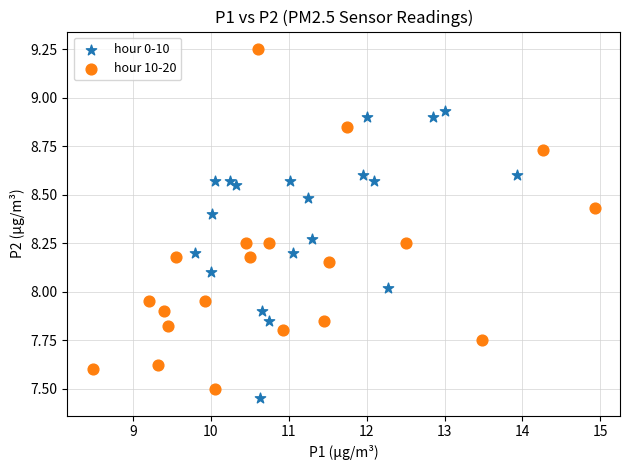

Which series contains the lowest Y value?

hour 0-10